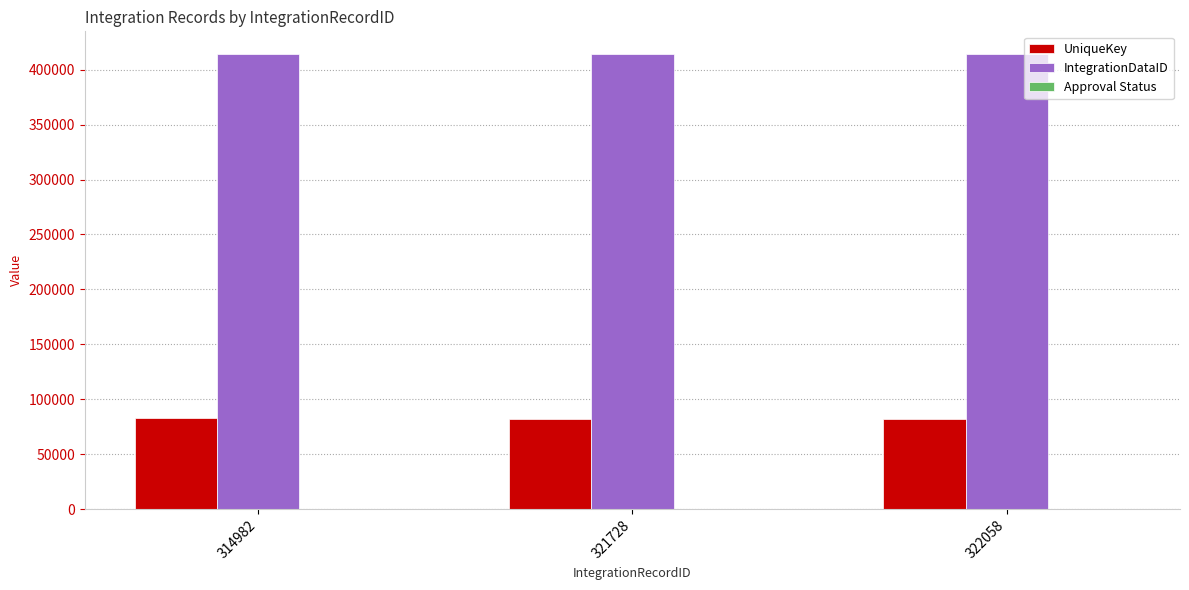

Does the chart contain stacked bars?

No